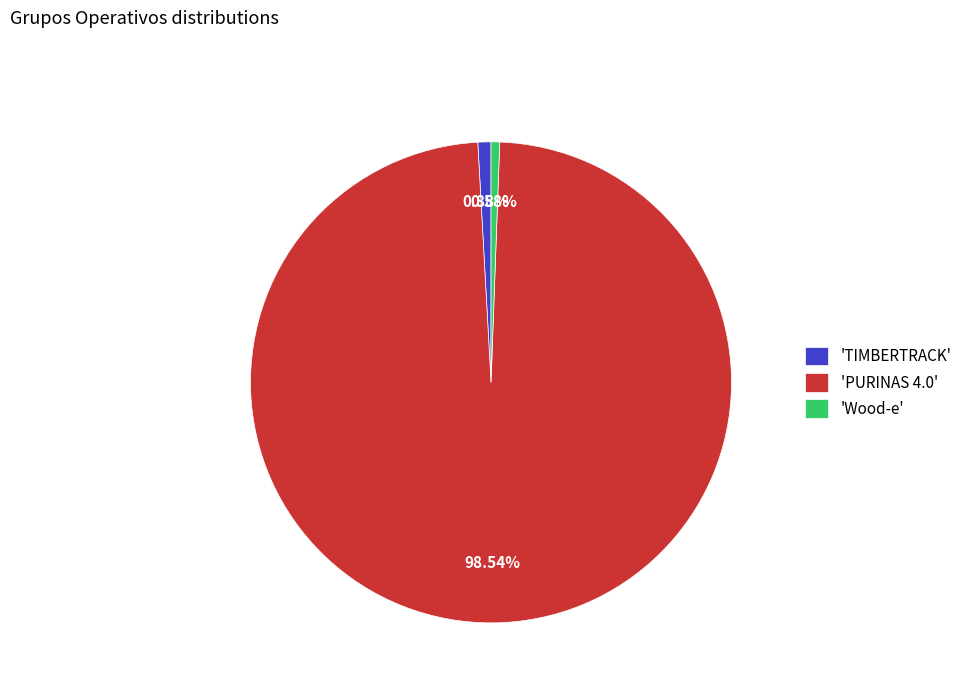

Is there a majority slice in this chart?

Yes